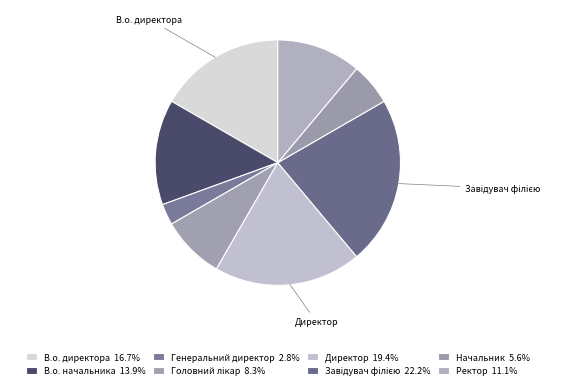

How many segments does this pie chart have?

8